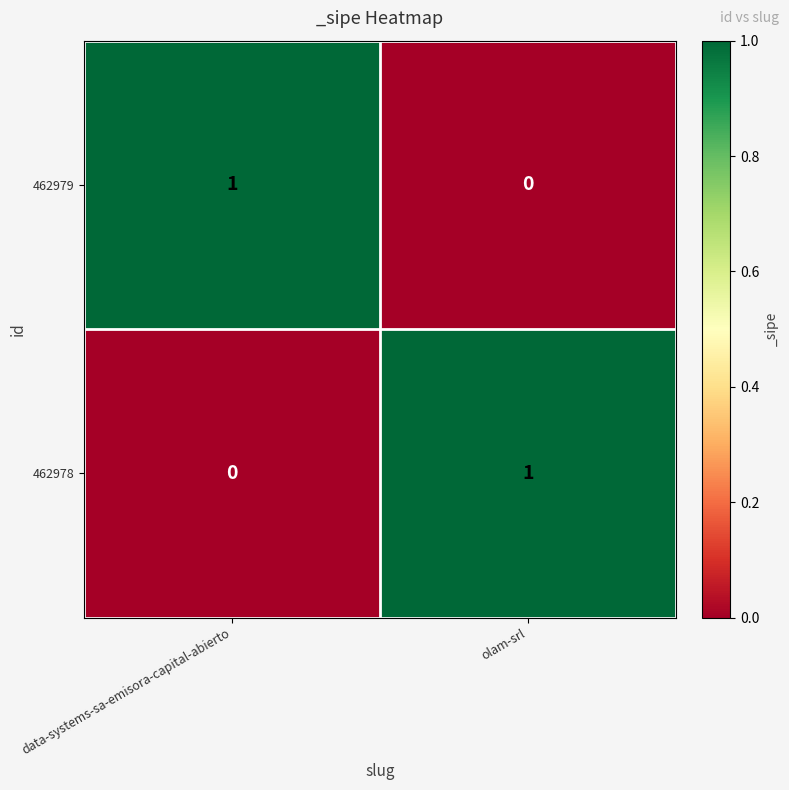

True or false: 462978 has a value of 1 at olam-srl.

True